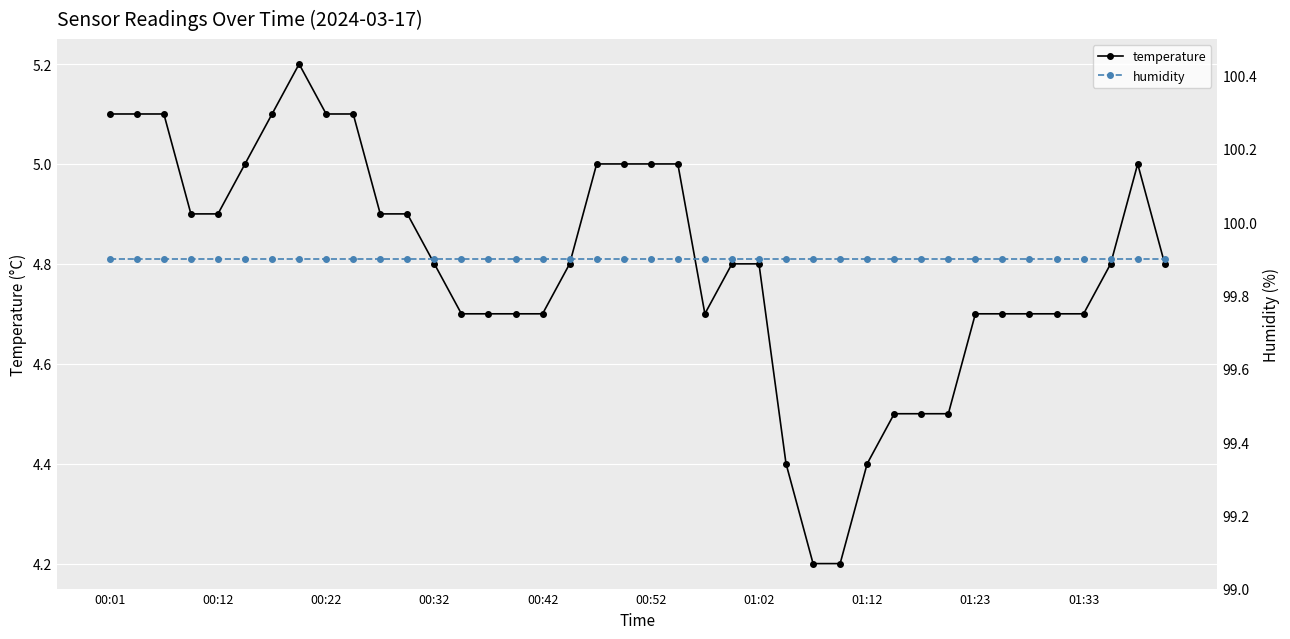

What is the value of the temperature point at the 30th from the left?

4.5